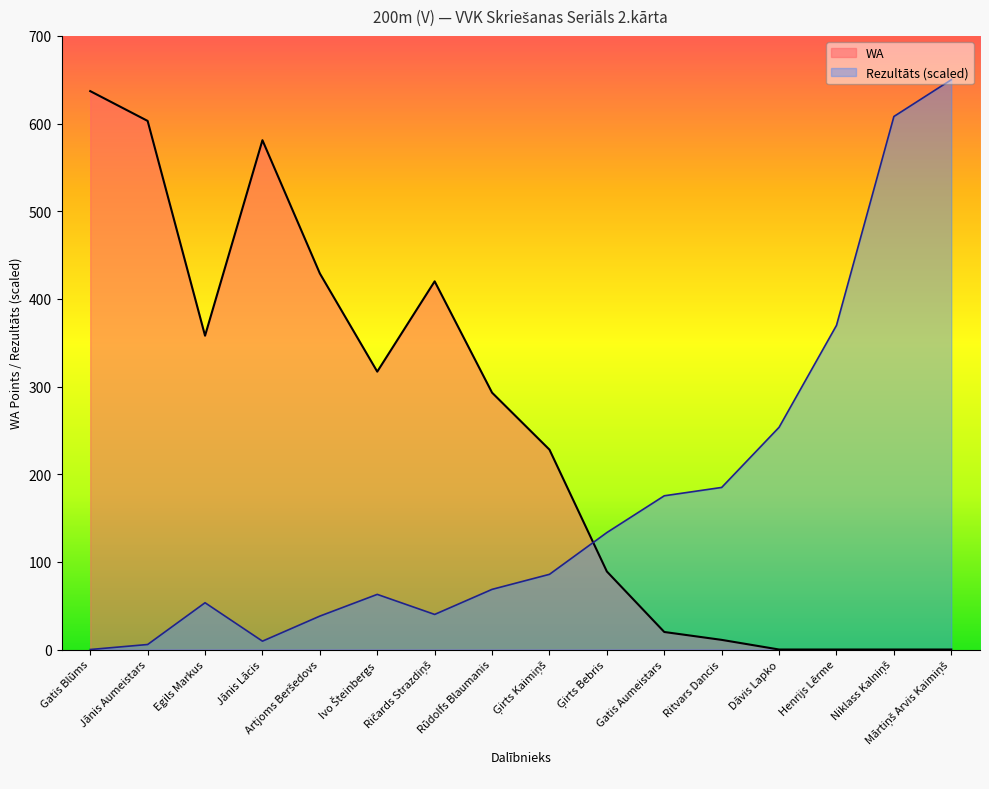

Does the chart display data point markers on the line(s)?

No